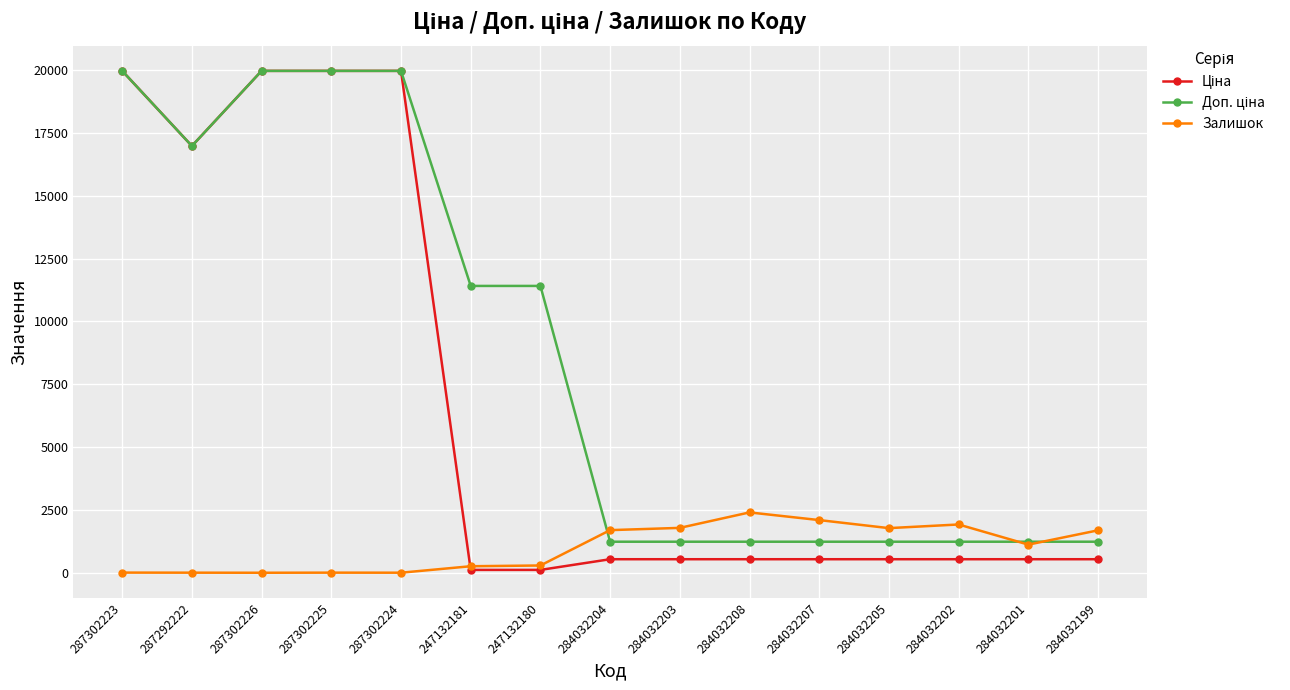

What is the greatest value displayed?

19964.2